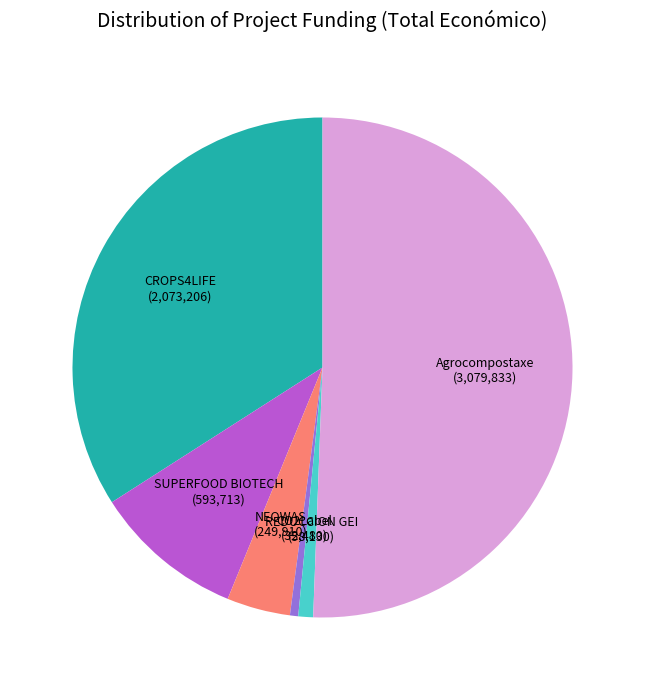

Does any single category account for the majority?

Yes